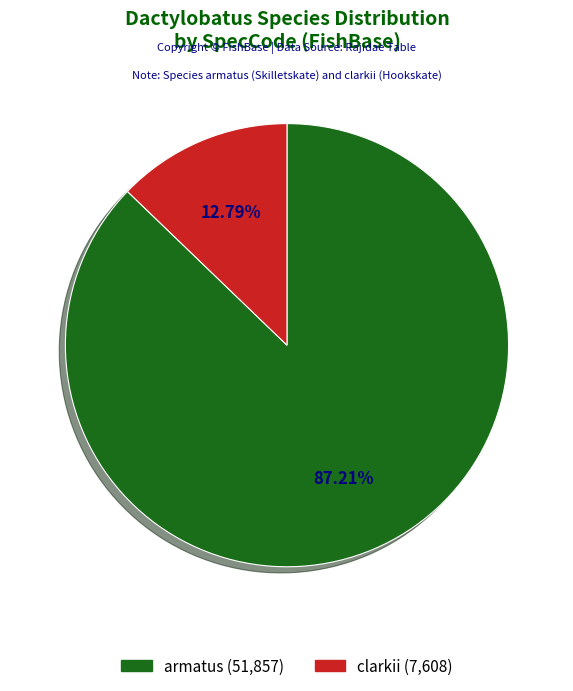

To the nearest percent, what is the average slice percentage?

50%